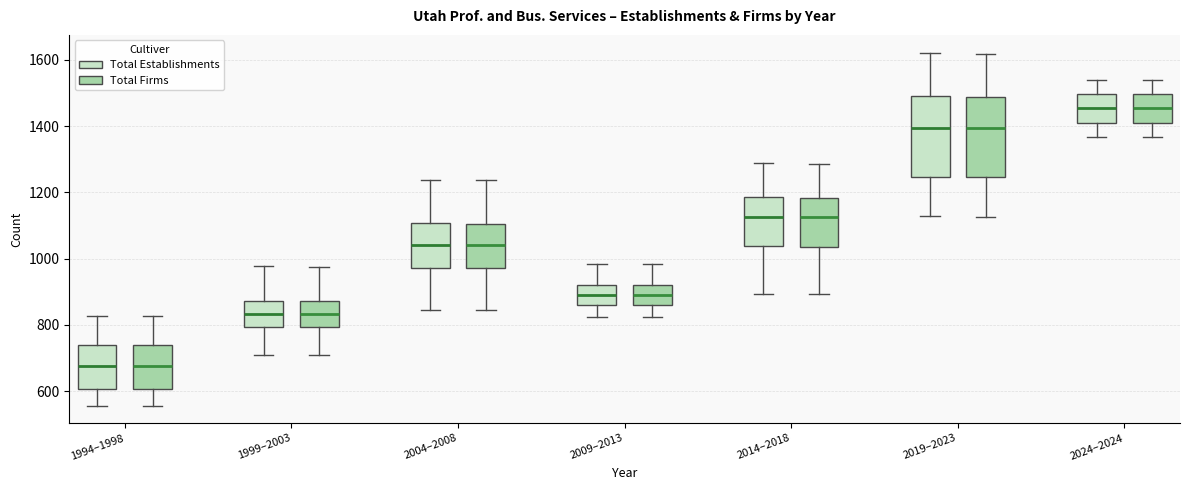

Reading left to right, read every box against the y-axis: the position of its median line, the range the box covers, and the ends of its whiskers. The values are not printed on the chart, so give them approximately, as read against the axis.

1994–1998 (Total Establishments): median 680, box 600 to 740, whiskers 560 to 820
1994–1998 (Total Firms): median 680, box 600 to 740, whiskers 560 to 820
1999–2003 (Total Establishments): median 840, box 800 to 880, whiskers 700 to 980
1999–2003 (Total Firms): median 840, box 800 to 880, whiskers 700 to 980
2004–2008 (Total Establishments): median 1040, box 980 to 1100, whiskers 840 to 1240
2004–2008 (Total Firms): median 1040, box 980 to 1100, whiskers 840 to 1240
2009–2013 (Total Establishments): median 900, box 860 to 920, whiskers 820 to 980
2009–2013 (Total Firms): median 900, box 860 to 920, whiskers 820 to 980
2014–2018 (Total Establishments): median 1120, box 1040 to 1180, whiskers 900 to 1280
2014–2018 (Total Firms): median 1120, box 1040 to 1180, whiskers 900 to 1280
2019–2023 (Total Establishments): median 1400, box 1240 to 1480, whiskers 1120 to 1620
2019–2023 (Total Firms): median 1400, box 1240 to 1480, whiskers 1120 to 1620
2024–2024 (Total Establishments): median 1460, box 1400 to 1500, whiskers 1360 to 1540
2024–2024 (Total Firms): median 1460, box 1400 to 1500, whiskers 1360 to 1540